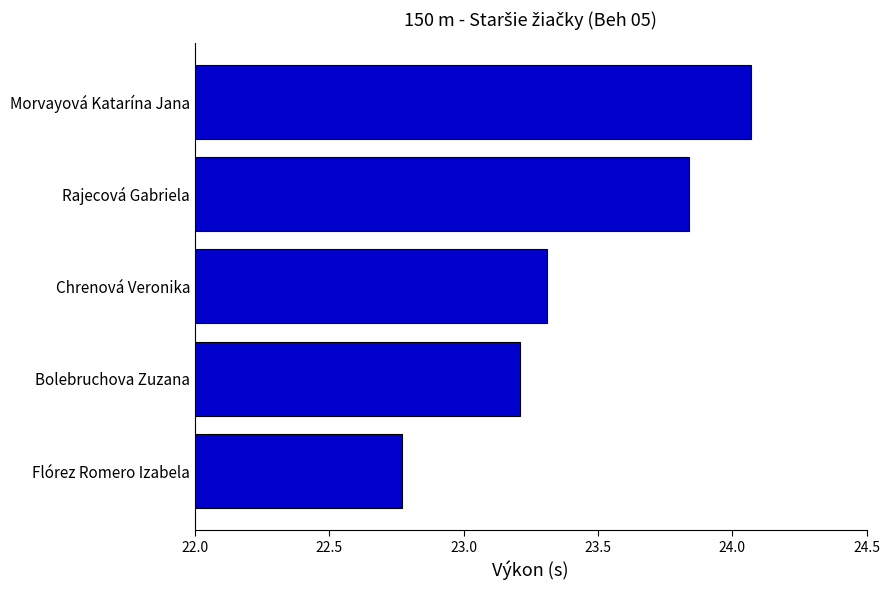

Rank the categories by value from lowest to highest.

Flórez Romero Izabela, Bolebruchova Zuzana, Chrenová Veronika, Rajecová Gabriela, Morvayová Katarína Jana